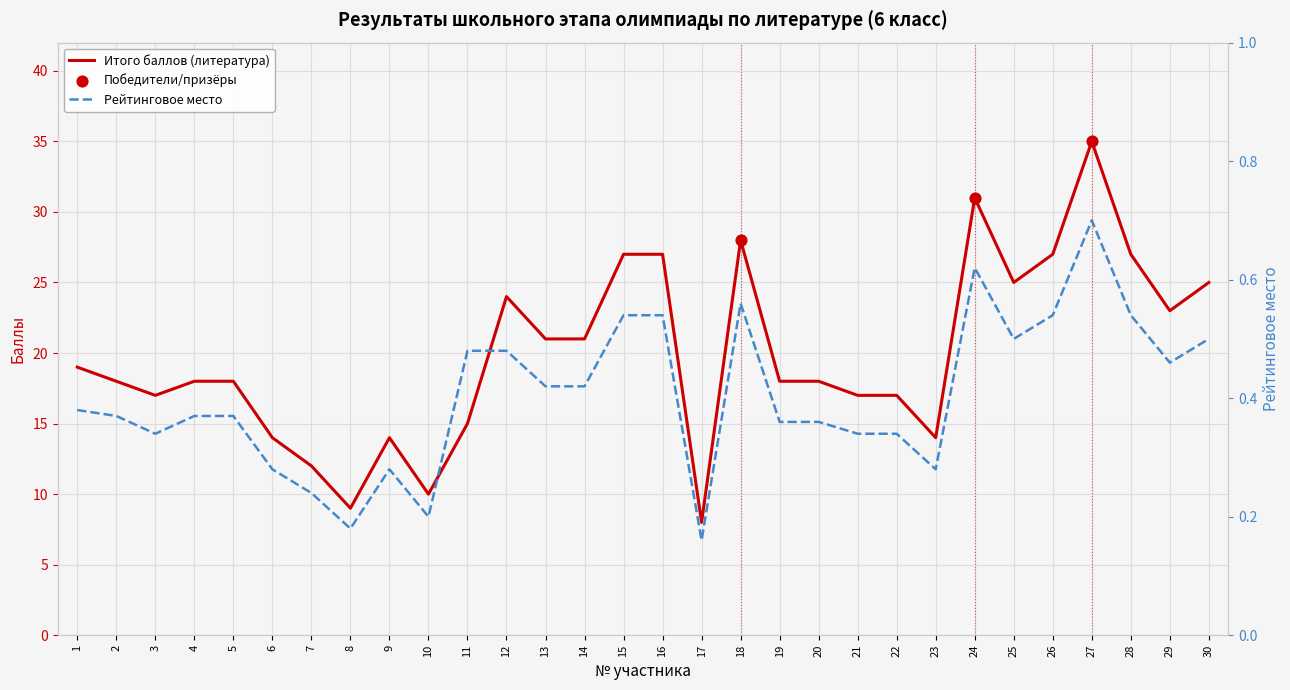

Which series has the largest total across all categories?

Всего